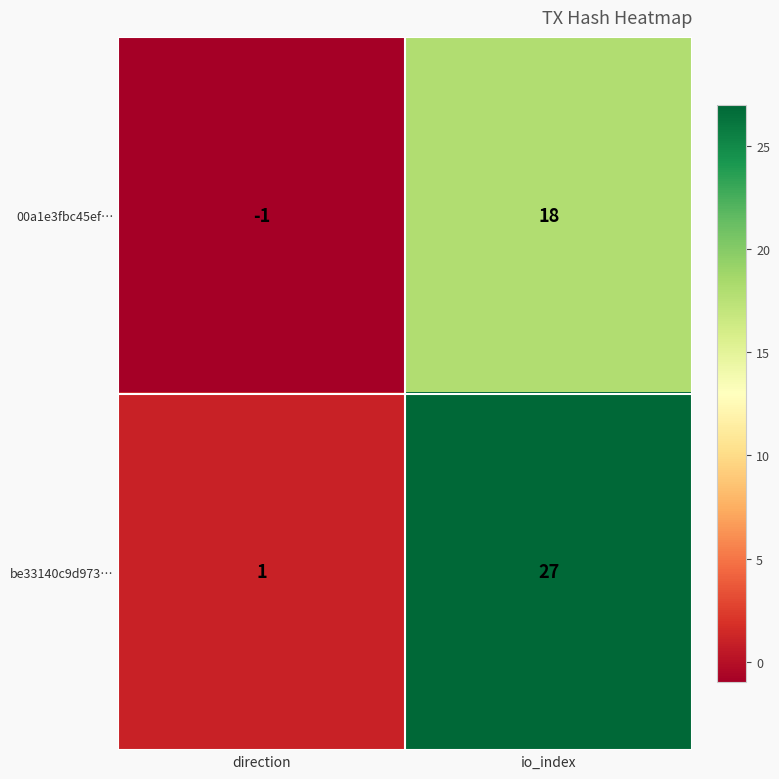

How many distinct data groups are displayed?

2